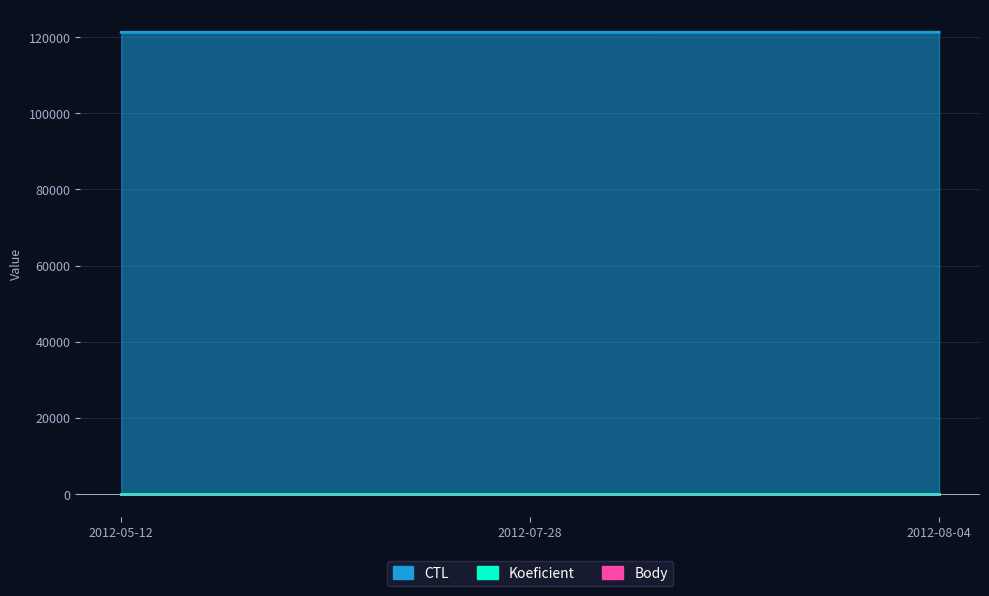

What is the sum of all Koeficient values?

10